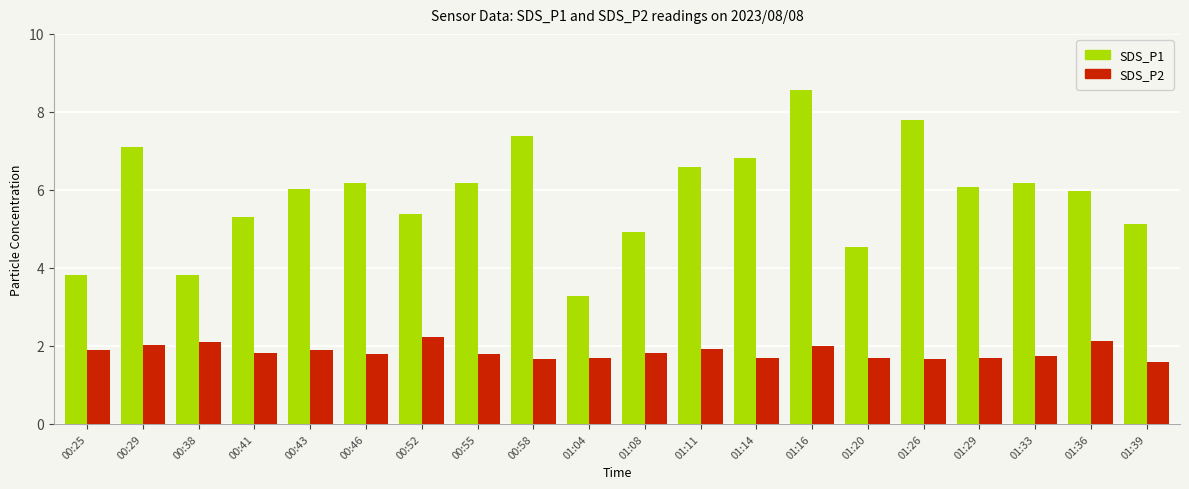

What is the difference between the second highest and second lowest values in the SDS_P2 series?

0.5